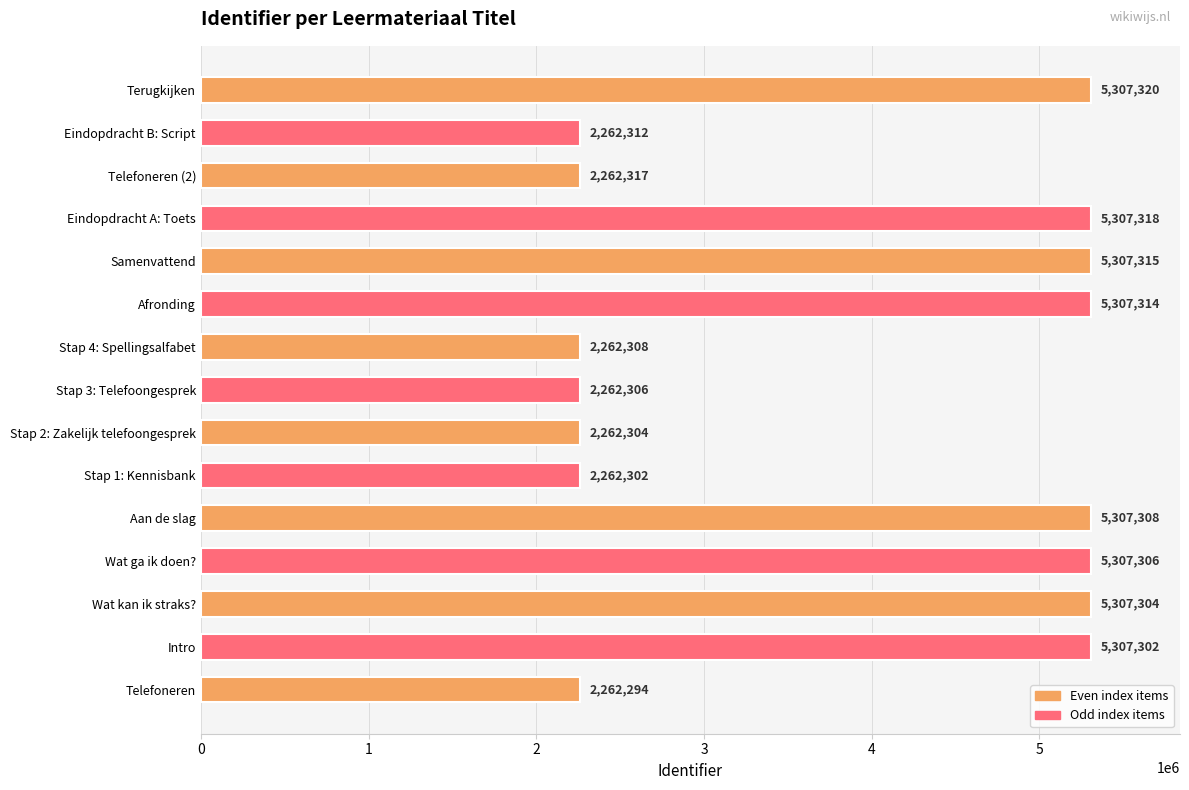

What is the sum of all values?

58294630